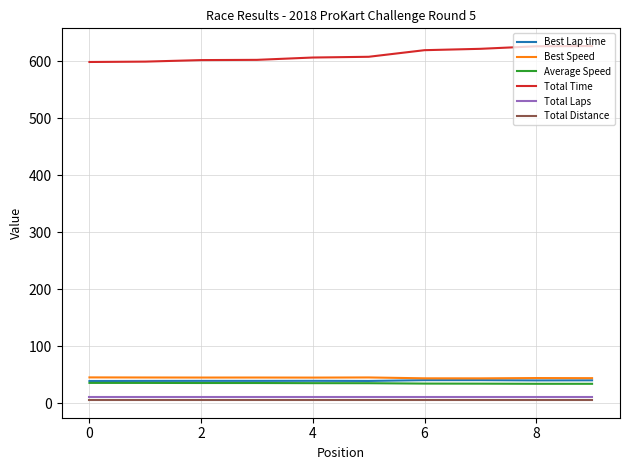

Is this an area chart (filled region under the line)?

No